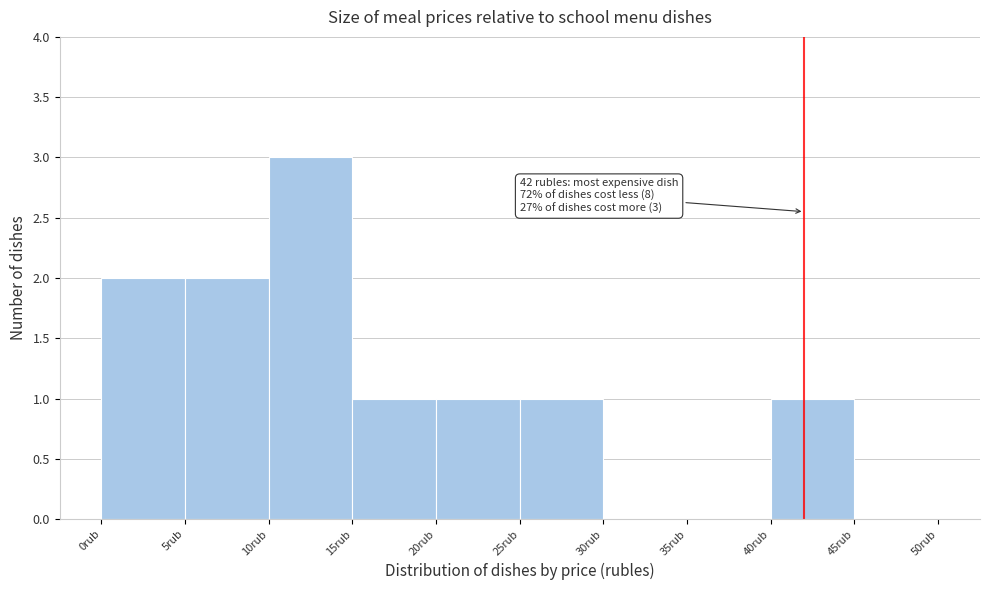

Which range on the x-axis has the tallest bar?

10 to 15